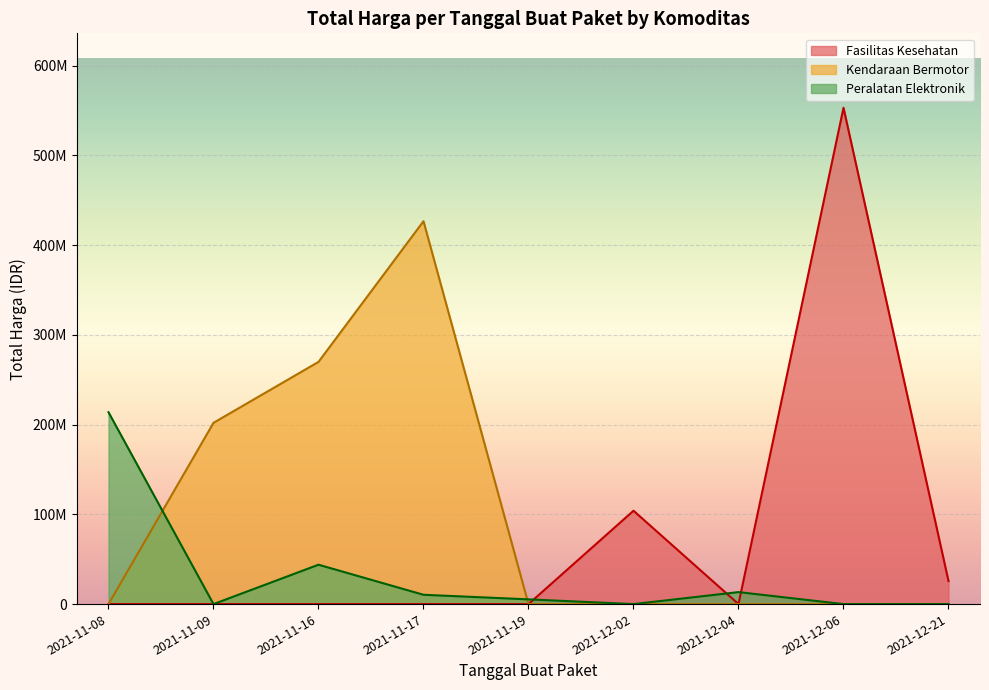

What are all the series names shown in the legend?

Fasilitas Kesehatan, Kendaraan Bermotor, Peralatan Elektronik